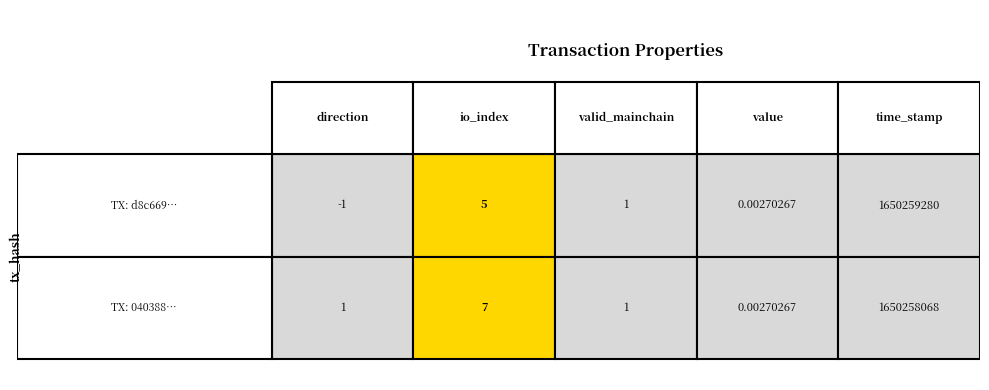

What is the sum of all d8c6696f43fb1cf8c1266783f069f22280e034c values?

1650259285.0